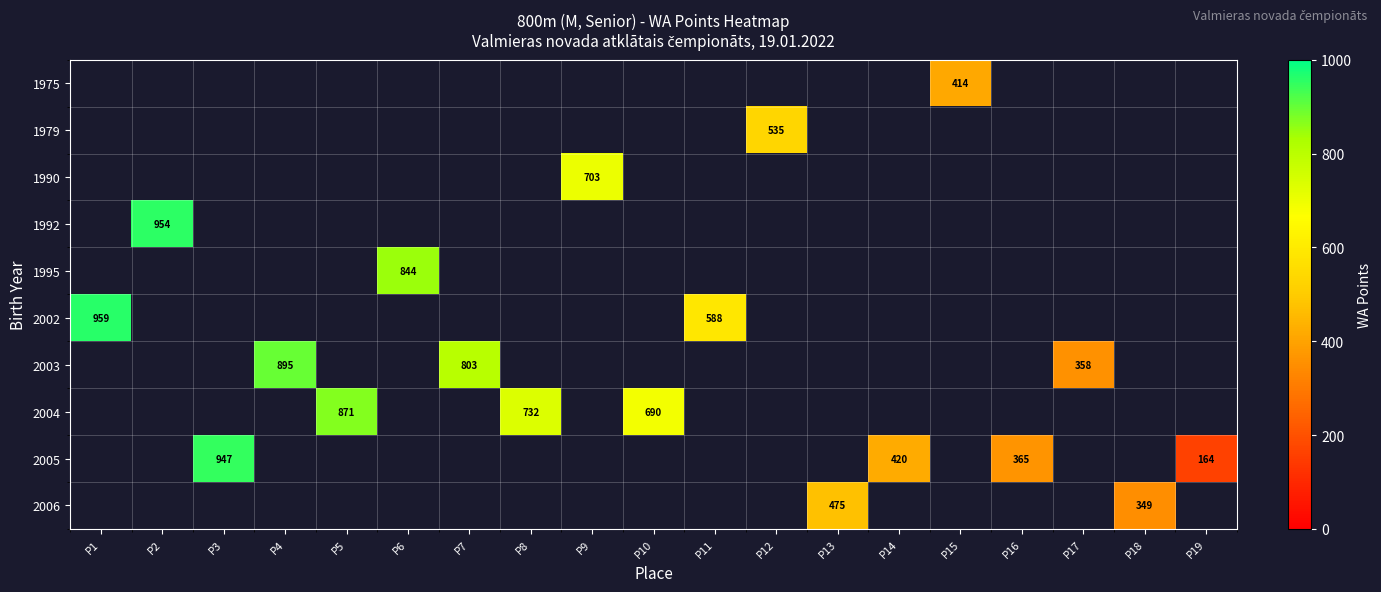

Which series has the largest range (max minus min)?

2002